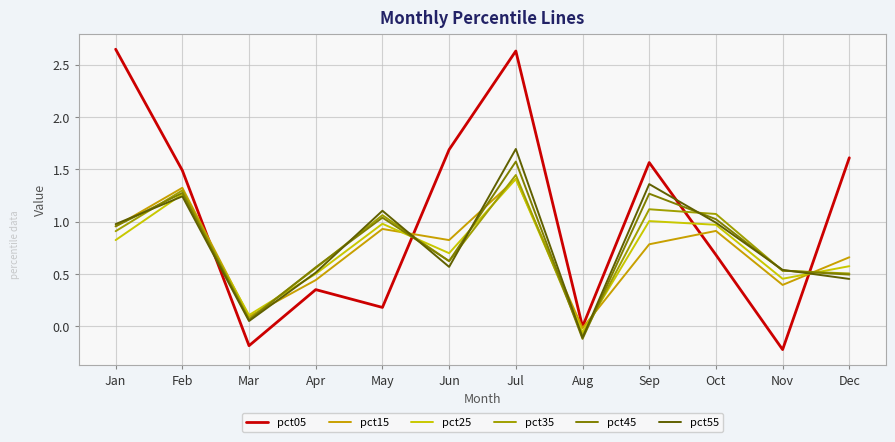

How many lines are shown in the chart?

6